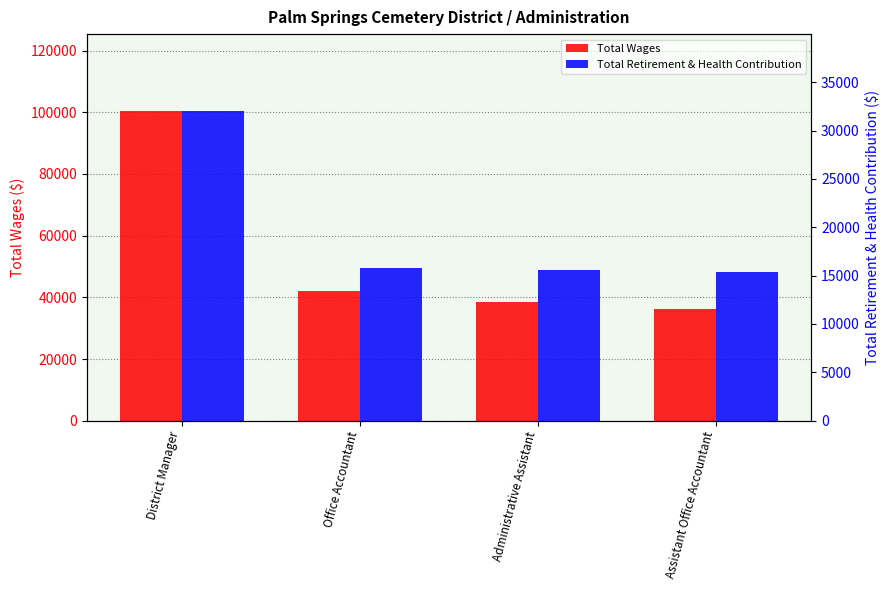

How many distinct data groups are displayed?

2